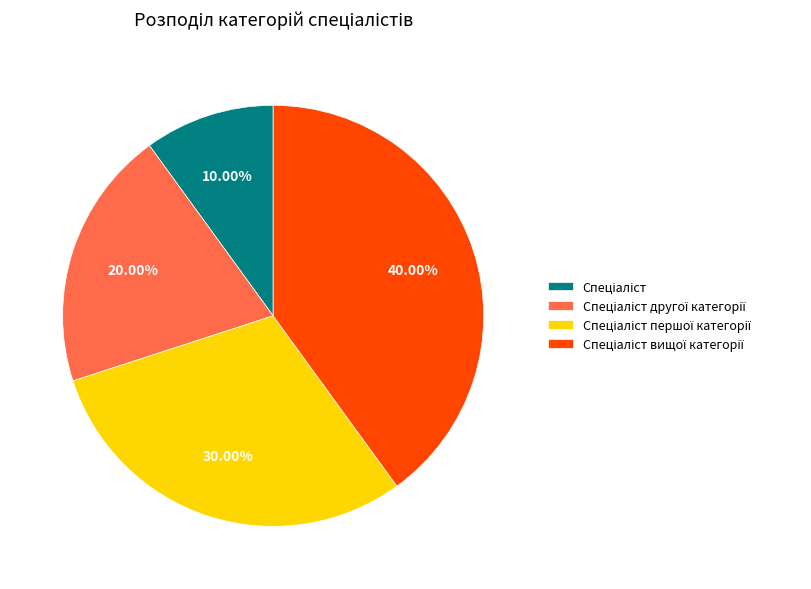

Does any single category account for the majority?

No